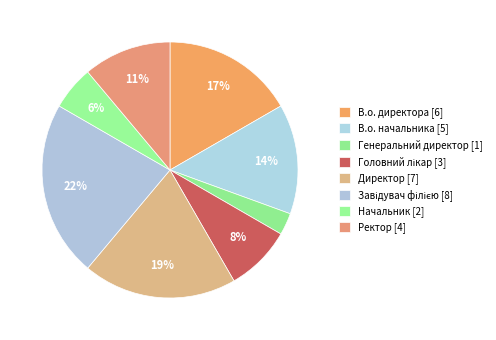

Does Головний лікар account for over 50% of the chart?

No